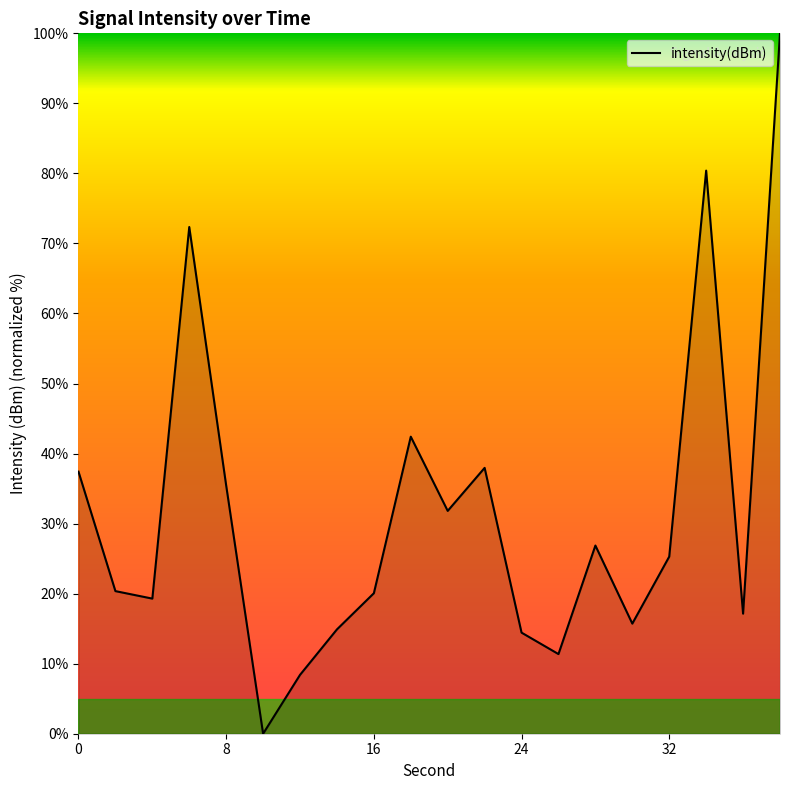

How many lines are shown in the chart?

1